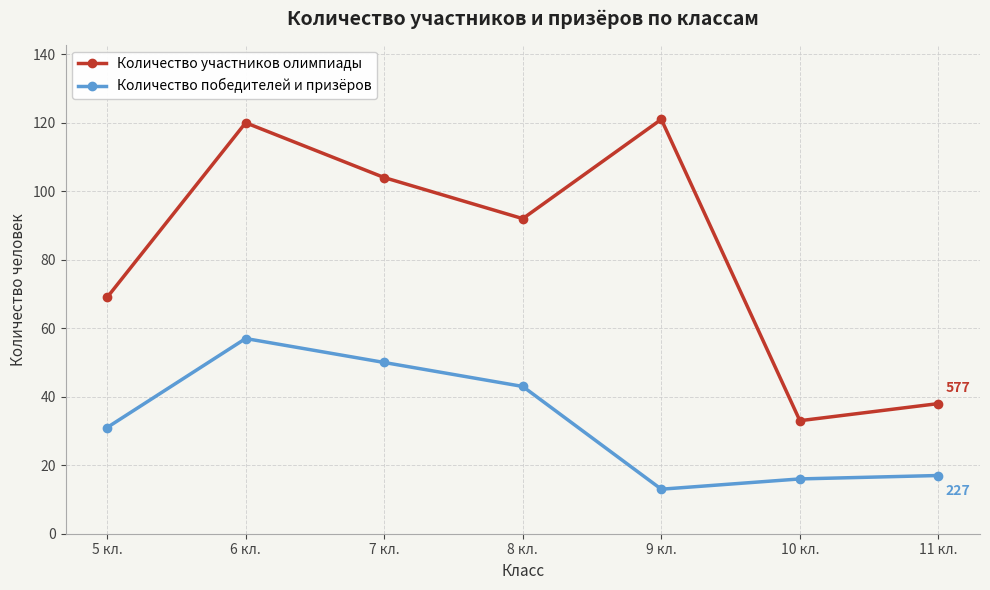

What position from the left is 7 кл.?

3